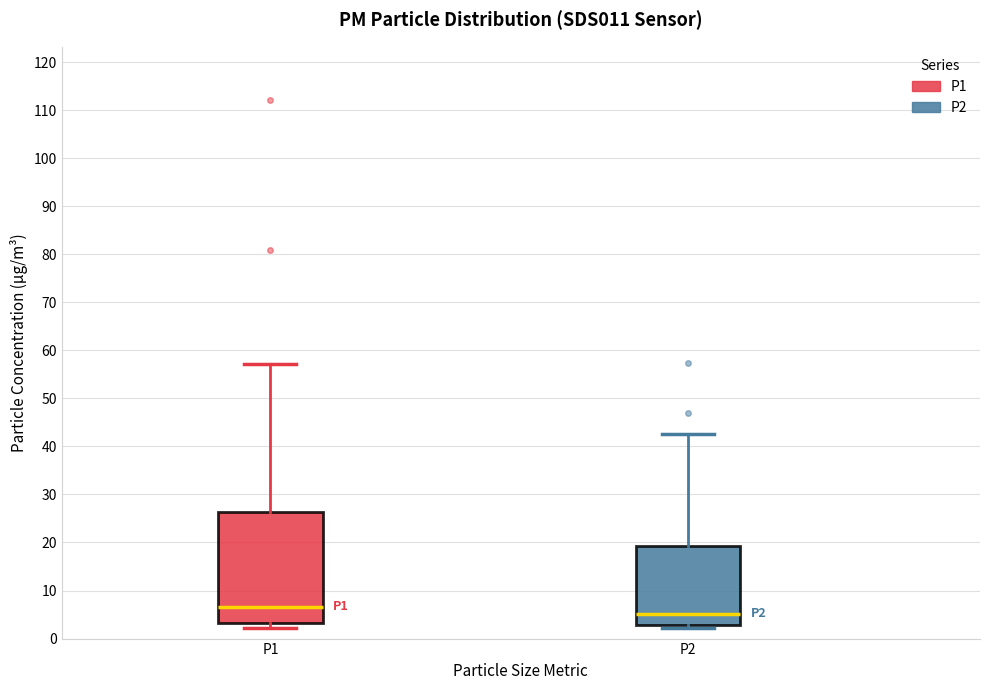

Which box is the tallest, from its lower edge to its upper edge?

P1